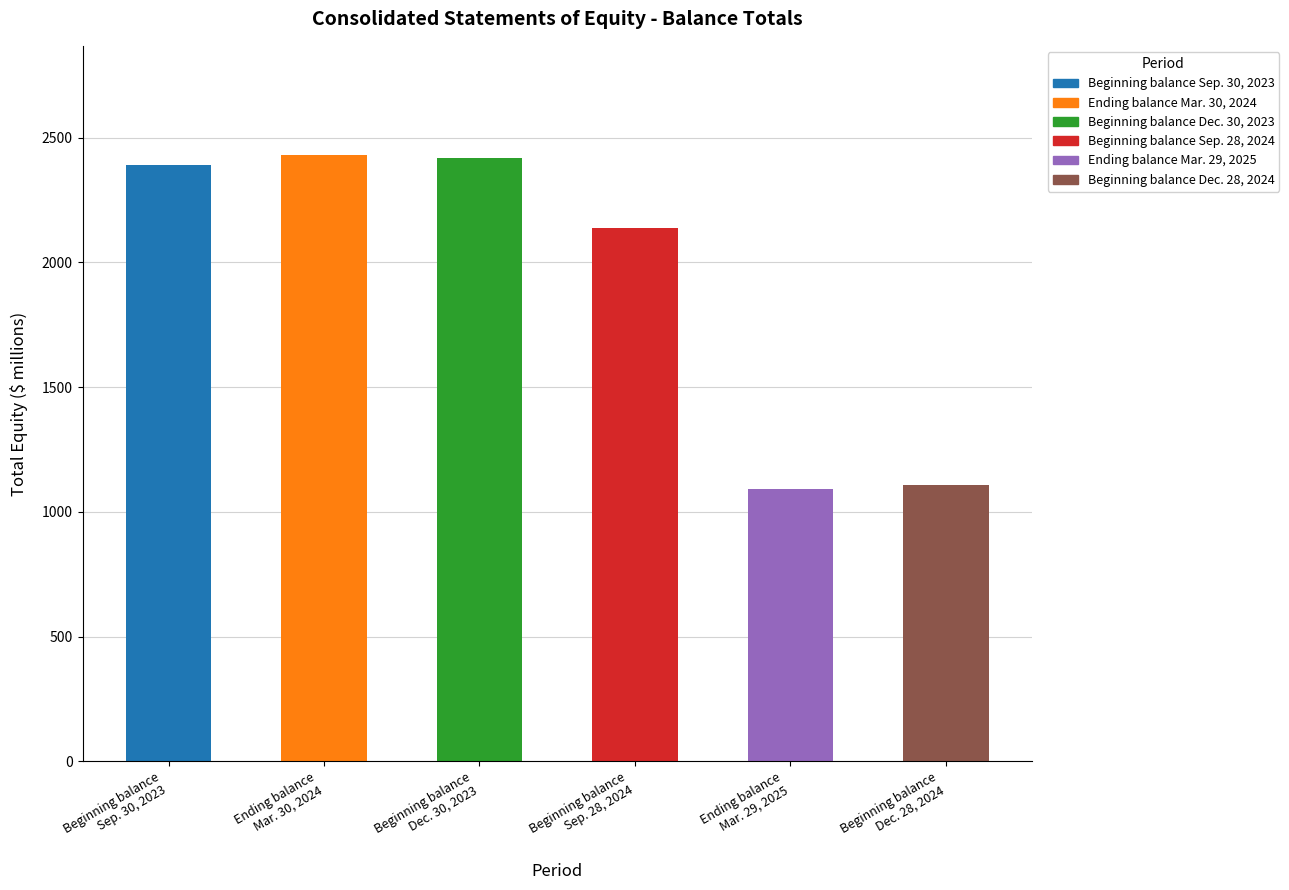

Between Ending balance
Mar. 30, 2024 and Beginning balance
Dec. 30, 2023, which is larger?

Ending balance
Mar. 30, 2024